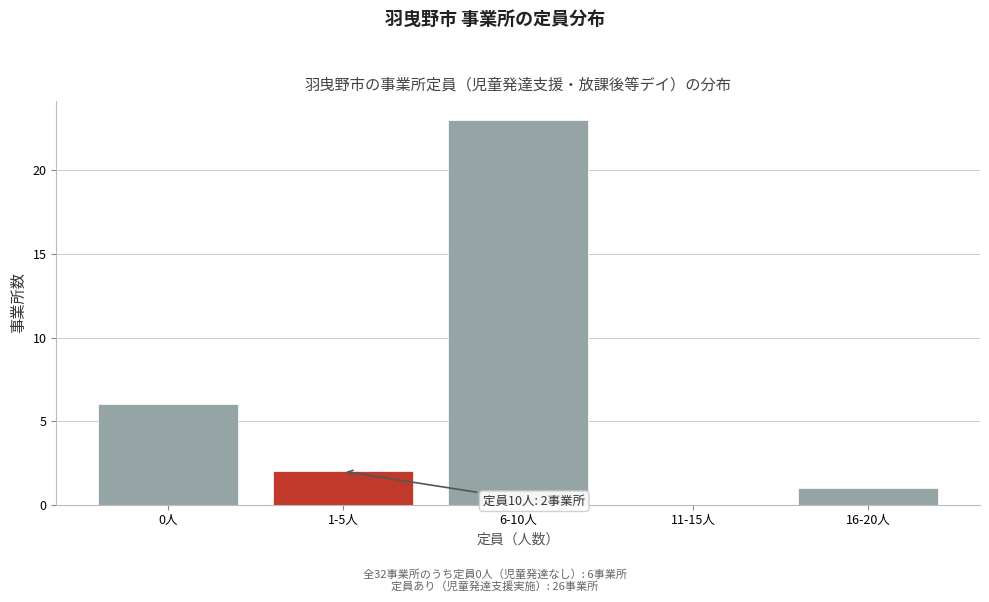

Reading left to right, list all the values displayed in this chart.

0人=6	1-5人=2	6-10人=23	11-15人=0	16-20人=1